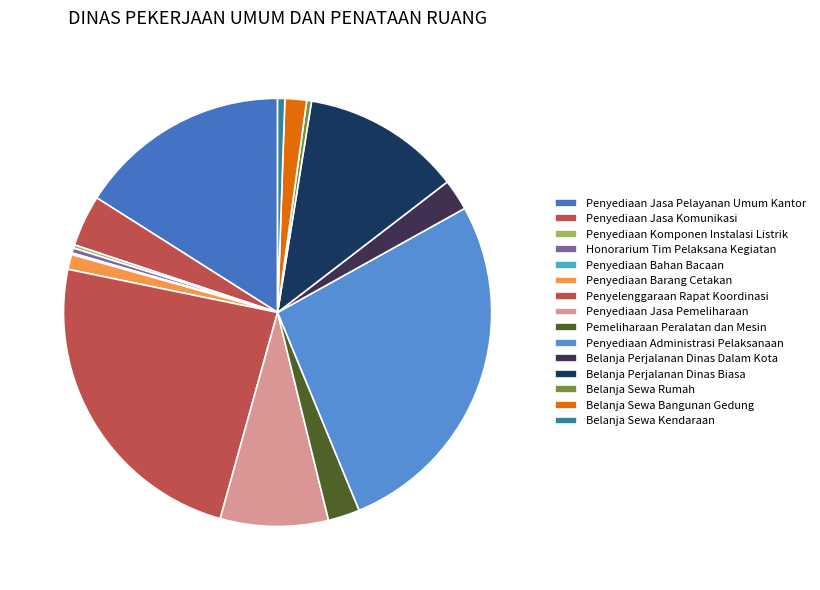

To the nearest percent, what is the average slice percentage?

7%